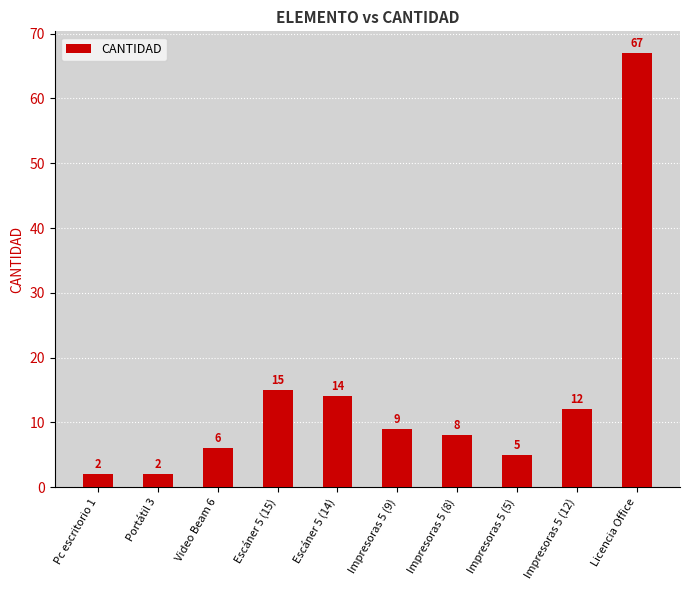

How many values are below 9?

5